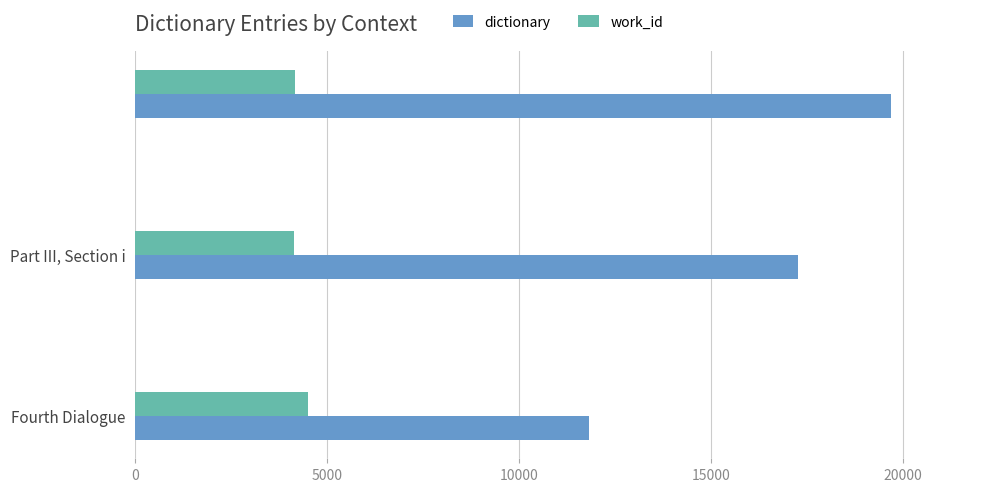

Which series has the widest spread of values?

dictionary